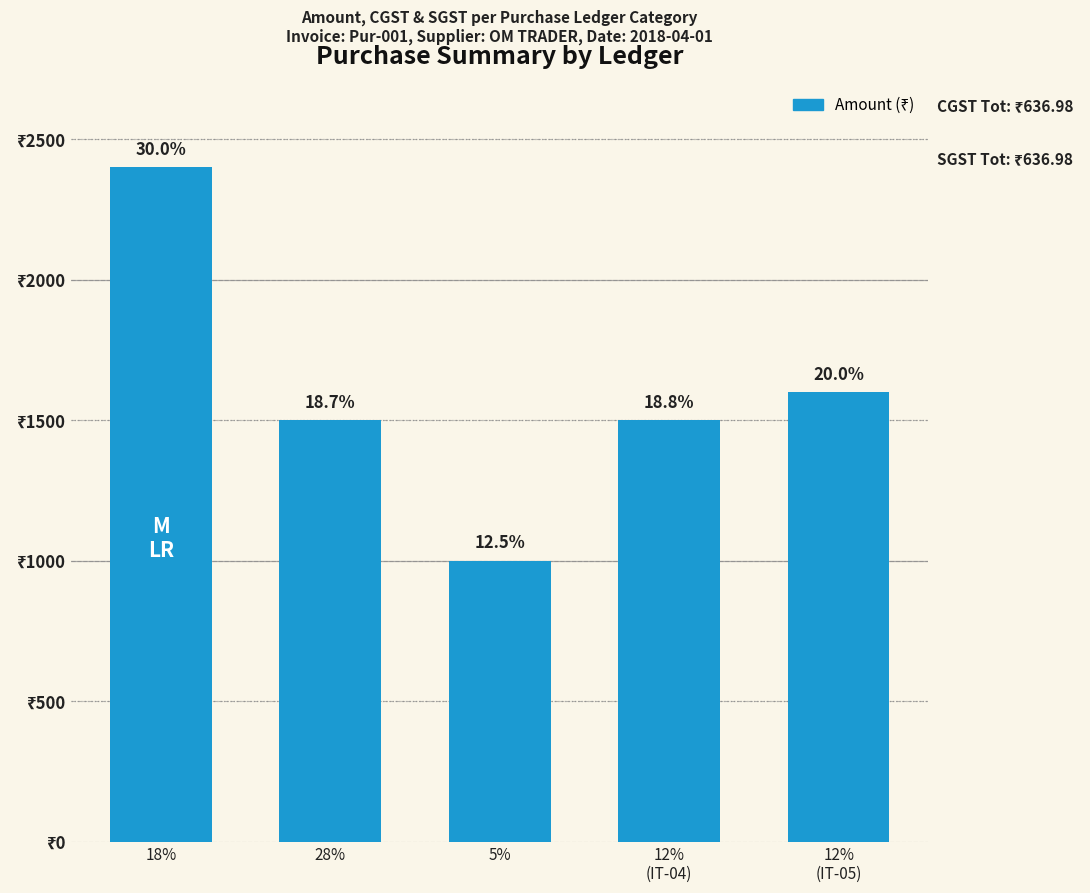

What is the difference between the second highest and minimum values?

600.0